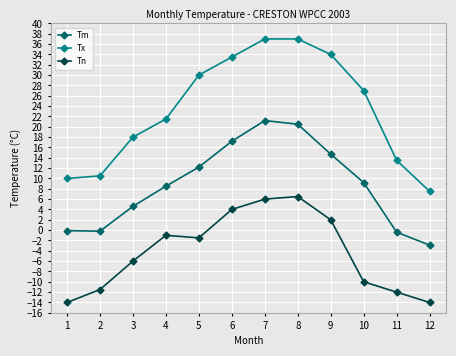

How many data points does each series have?

12